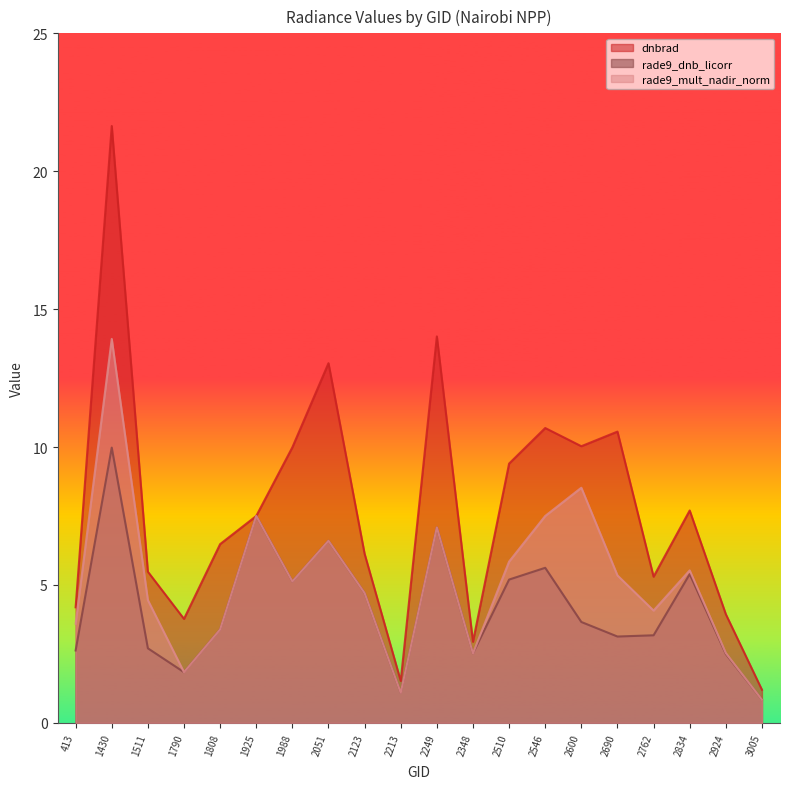

How many interior local peaks does the rade9_dnb_licorr series have?

6